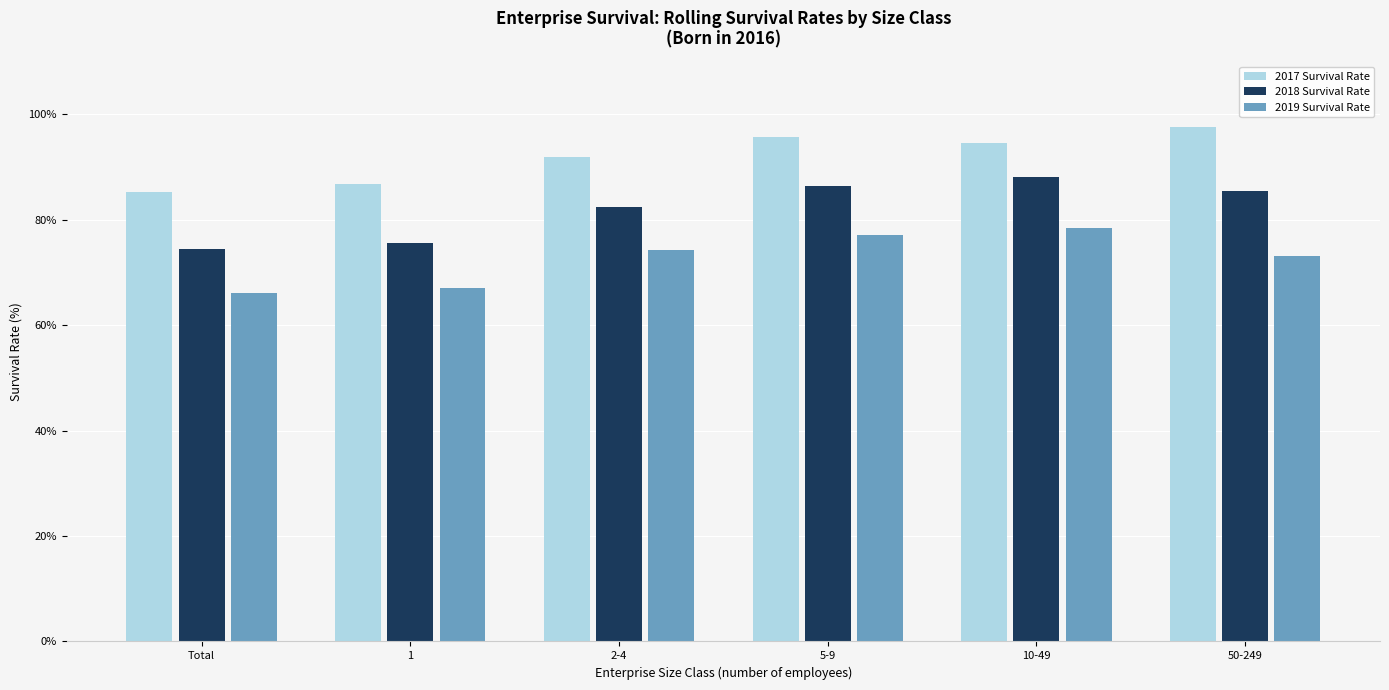

Between 10-49 and 50-249, which series saw the biggest shift?

2019 Survival Rate